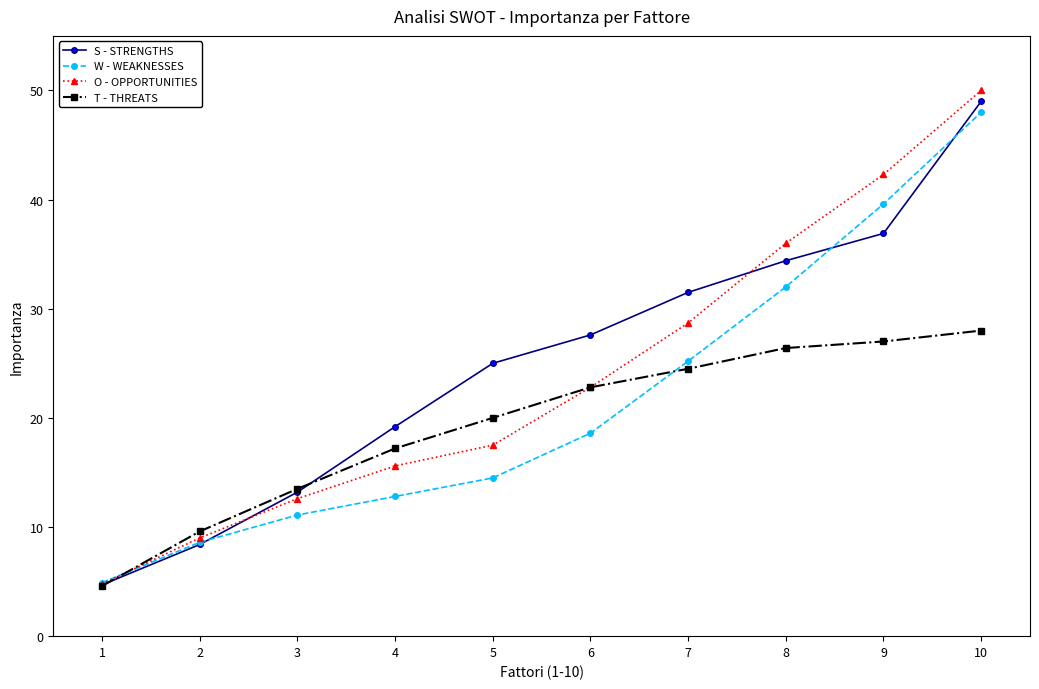

Which series has the largest total across all categories?

S - STRENGTHS